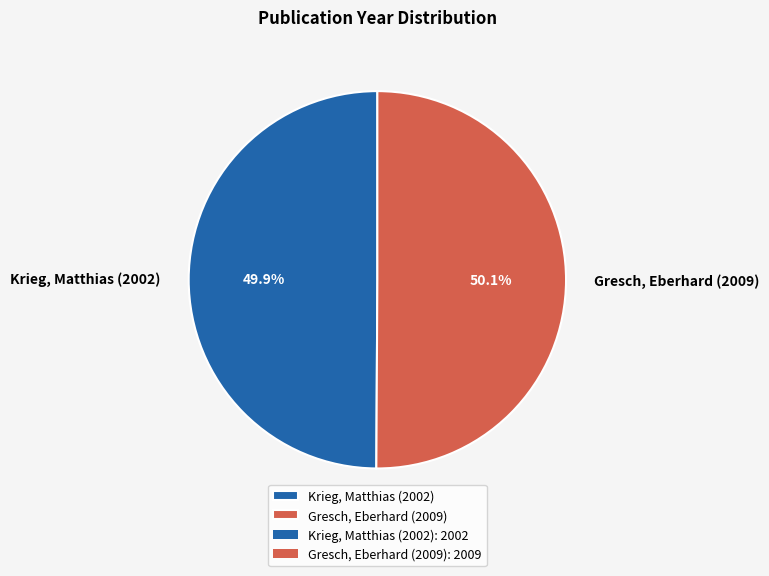

What portion of the pie excludes Krieg, Matthias (2002)?

50.1%